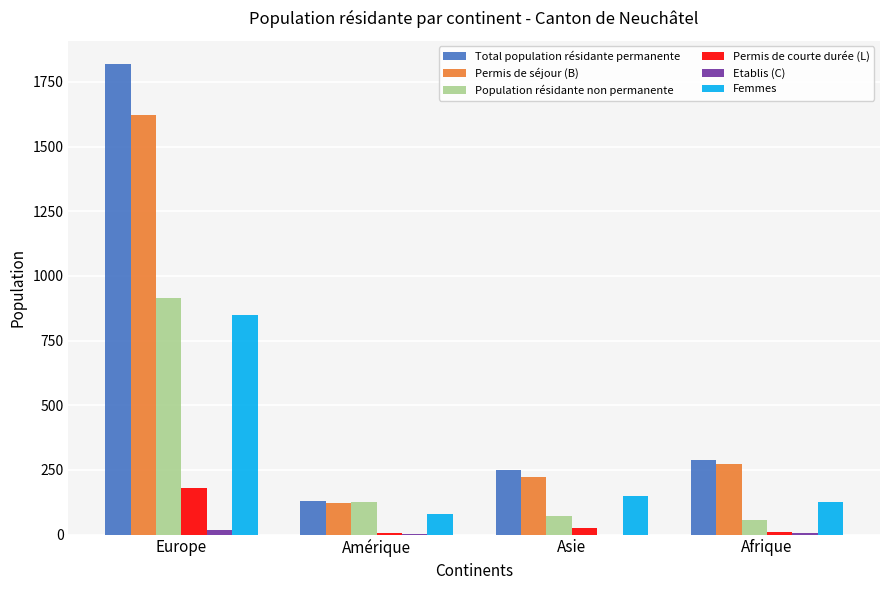

What is the sum of all Femmes values?

1204